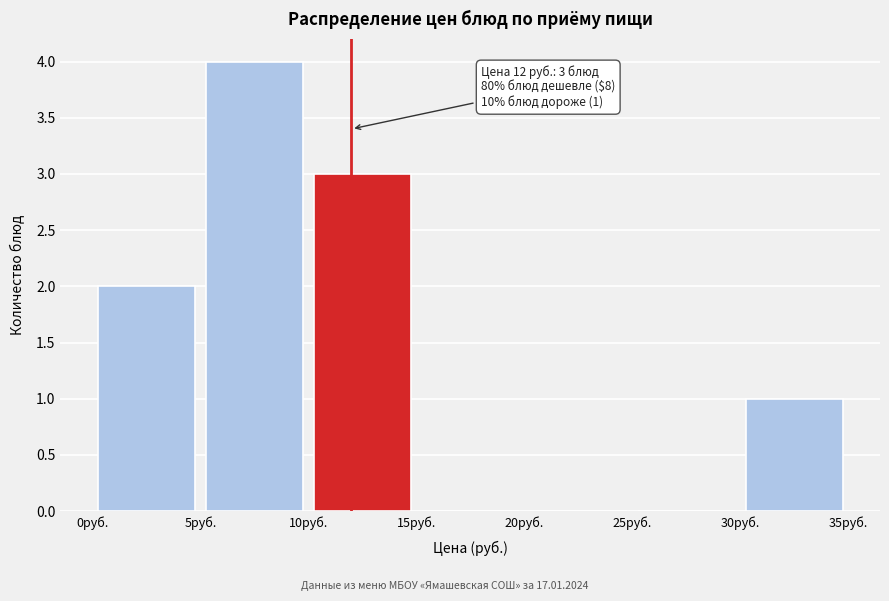

Which range on the x-axis has the tallest bar?

5 to 10